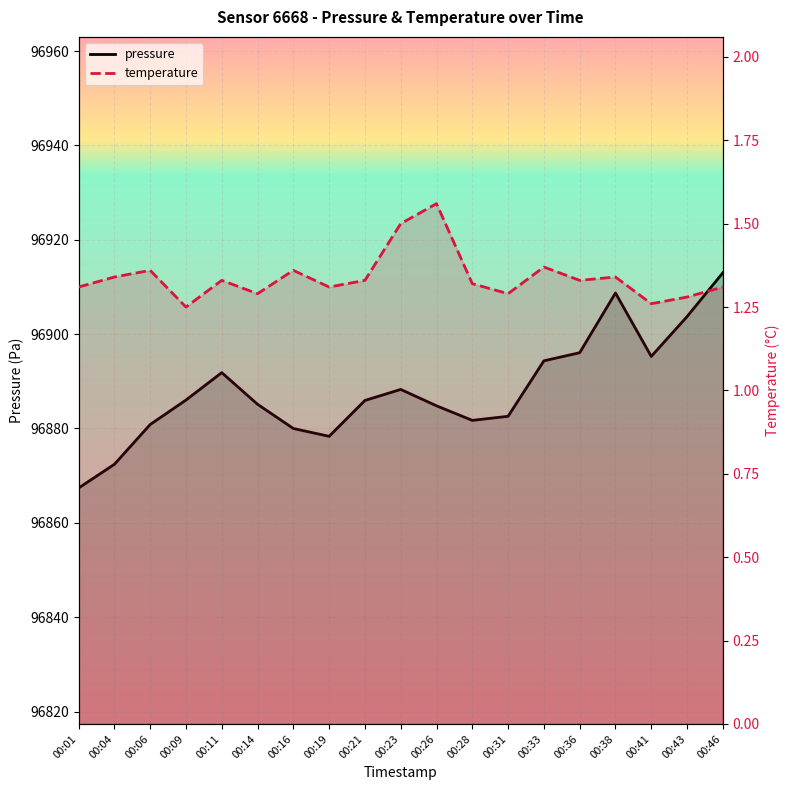

At which category does the chart reach its peak across all series?

00:46